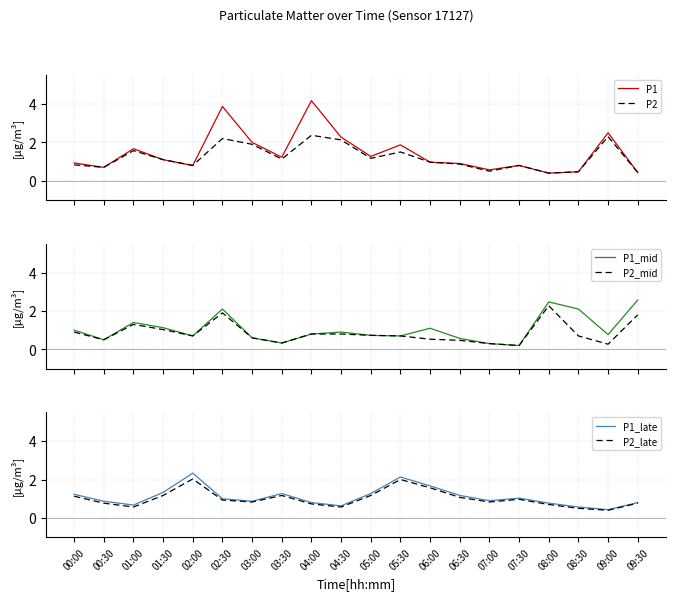

Reading right to left, what are all the values shown in this chart?

P1: 09:30=0.4	09:00=2.5	08:30=0.5	08:00=0.4	07:30=0.8	07:00=0.6	06:30=0.9	06:00=1.0	05:30=1.9	05:00=1.3	04:30=2.3	04:00=4.2	03:30=1.2	03:00=2.0	02:30=3.9	02:00=0.8	01:30=1.1	01:00=1.7	00:30=0.7	00:00=0.9
P2: 09:30=0.4	09:00=2.3	08:30=0.5	08:00=0.4	07:30=0.8	07:00=0.5	06:30=0.9	06:00=1.0	05:30=1.5	05:00=1.2	04:30=2.1	04:00=2.4	03:30=1.1	03:00=1.9	02:30=2.2	02:00=0.8	01:30=1.1	01:00=1.6	00:30=0.7	00:00=0.8
P1_mid: 09:30=2.6	09:00=0.8	08:30=2.1	08:00=2.5	07:30=0.2	07:00=0.3	06:30=0.6	06:00=1.1	05:30=0.7	05:00=0.7	04:30=0.9	04:00=0.8	03:30=0.3	03:00=0.6	02:30=2.1	02:00=0.7	01:30=1.1	01:00=1.4	00:30=0.5	00:00=1.0
P2_mid: 09:30=1.8	09:00=0.3	08:30=0.7	08:00=2.3	07:30=0.2	07:00=0.3	06:30=0.5	06:00=0.5	05:30=0.7	05:00=0.7	04:30=0.8	04:00=0.8	03:30=0.3	03:00=0.6	02:30=1.9	02:00=0.7	01:30=1.0	01:00=1.3	00:30=0.5	00:00=0.9
P1_late: 09:30=0.8	09:00=0.4	08:30=0.6	08:00=0.8	07:30=1.0	07:00=0.9	06:30=1.2	06:00=1.7	05:30=2.1	05:00=1.3	04:30=0.6	04:00=0.8	03:30=1.3	03:00=0.9	02:30=1.0	02:00=2.3	01:30=1.3	01:00=0.7	00:30=0.9	00:00=1.2
P2_late: 09:30=0.8	09:00=0.4	08:30=0.5	08:00=0.7	07:30=1.0	07:00=0.8	06:30=1.1	06:00=1.6	05:30=2.0	05:00=1.2	04:30=0.6	04:00=0.7	03:30=1.2	03:00=0.8	02:30=0.9	02:00=2.0	01:30=1.2	01:00=0.6	00:30=0.8	00:00=1.1